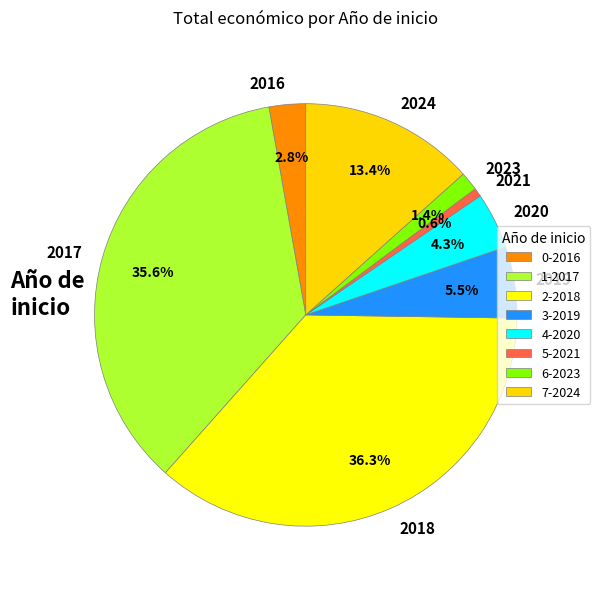

What is the ratio of the value at 2019 to the value at 2020?

1.3